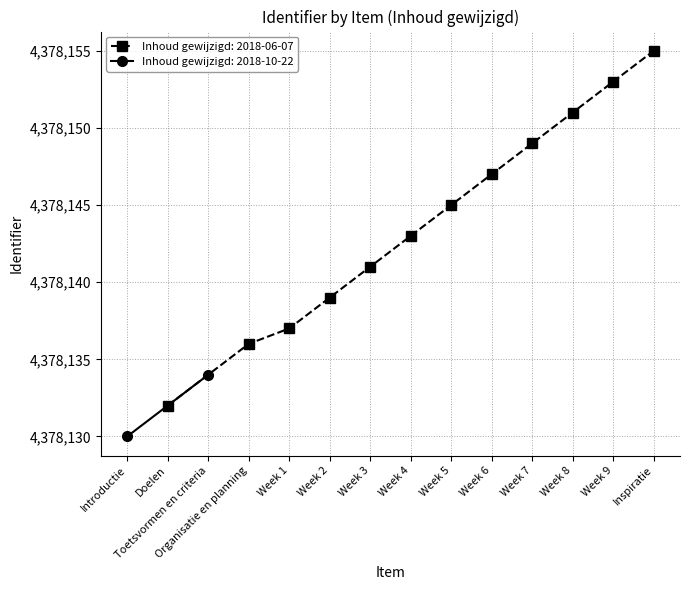

Reading left to right, what are all the values shown in this chart?

Introductie=4378130	Doelen=4378132	Toetsvormen en criteria=4378134	Organisatie en planning=4378136	Week 1=4378137	Week 2=4378139	Week 3=4378141	Week 4=4378143	Week 5=4378145	Week 6=4378147	Week 7=4378149	Week 8=4378151	Week 9=4378153	Inspiratie=4378155